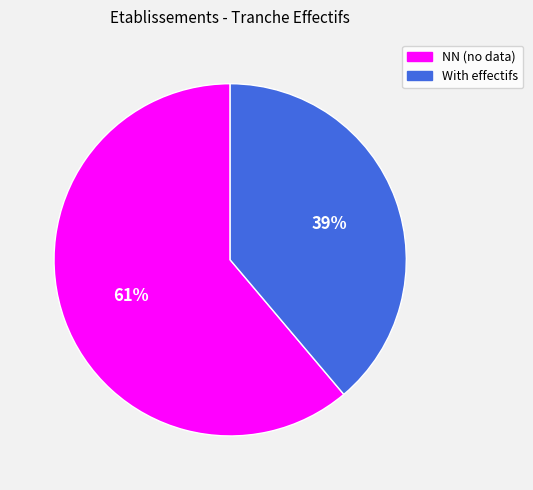

Is there a majority slice in this chart?

Yes